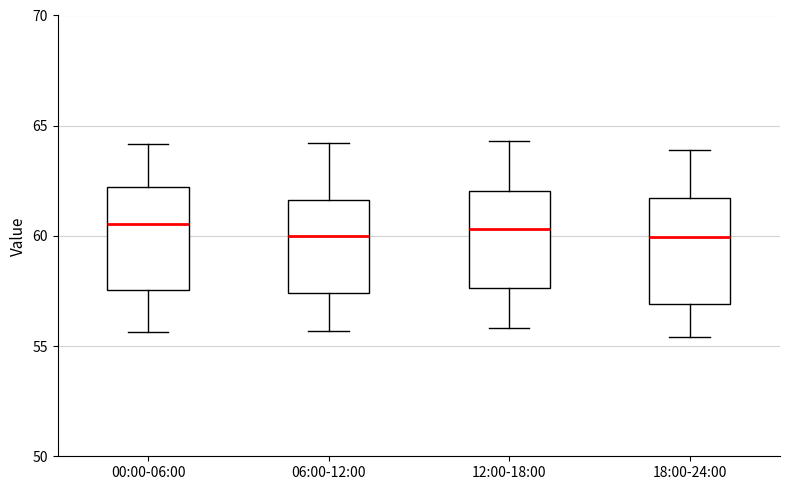

Where does the lower whisker of the box for 12:00-18:00 end on the y-axis? The values are not printed on the chart, so give them approximately, as read against the axis.

56.0